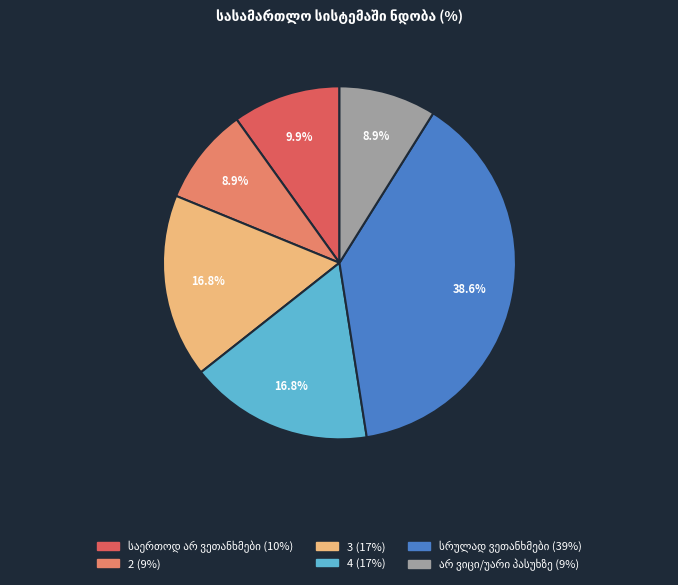

What percentage do 3 and 2 together represent?

25.7%